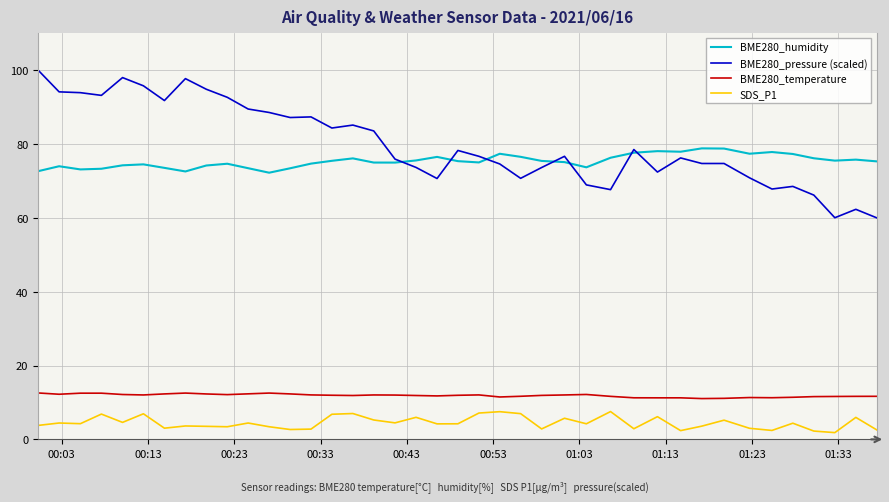

How many lines are shown in the chart?

4